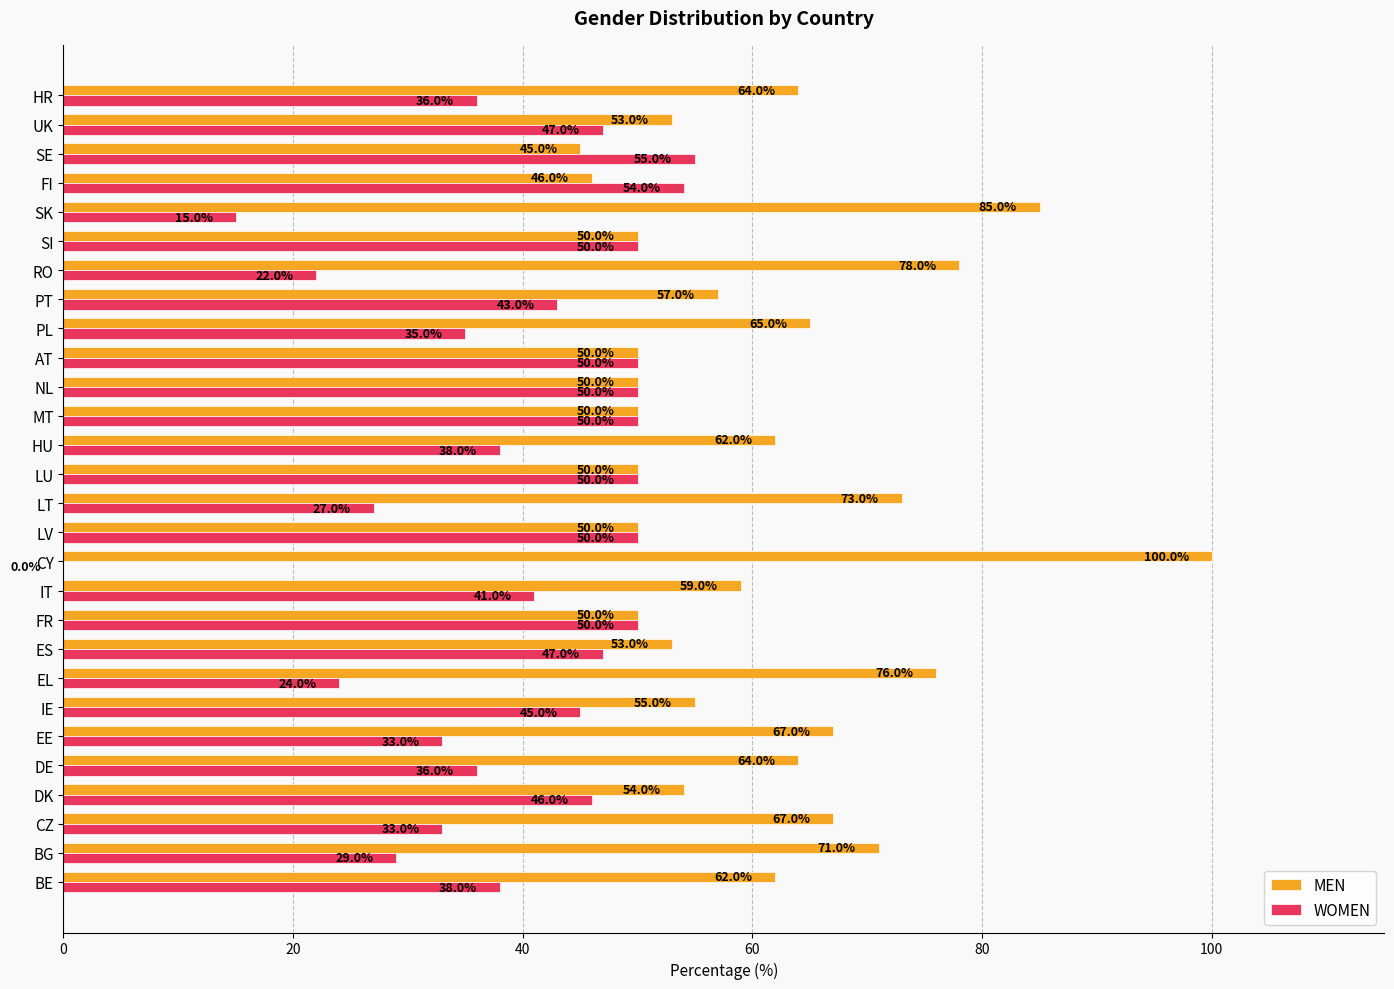

What is the approximate value of MEN at SI, to the nearest 5?

50